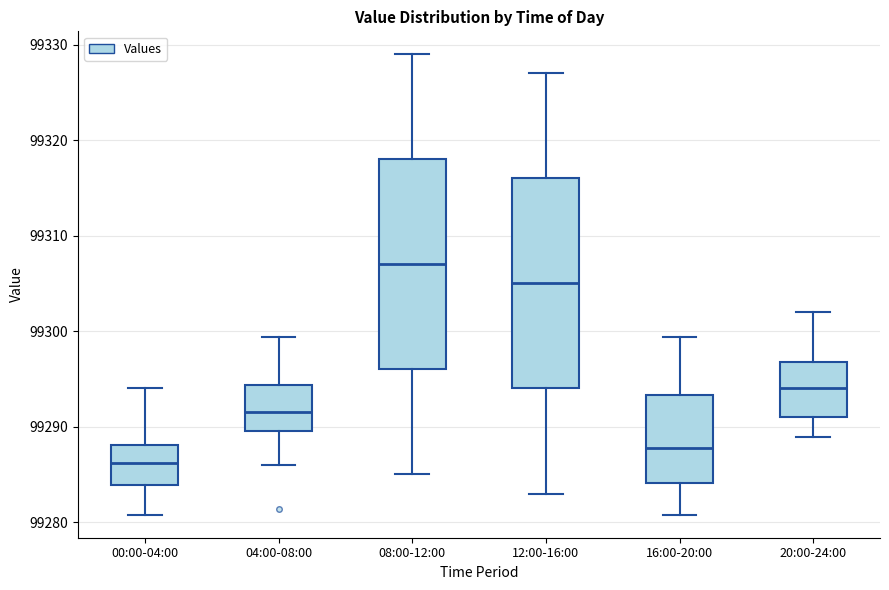

Which box has the lowest median line?

00:00-04:00